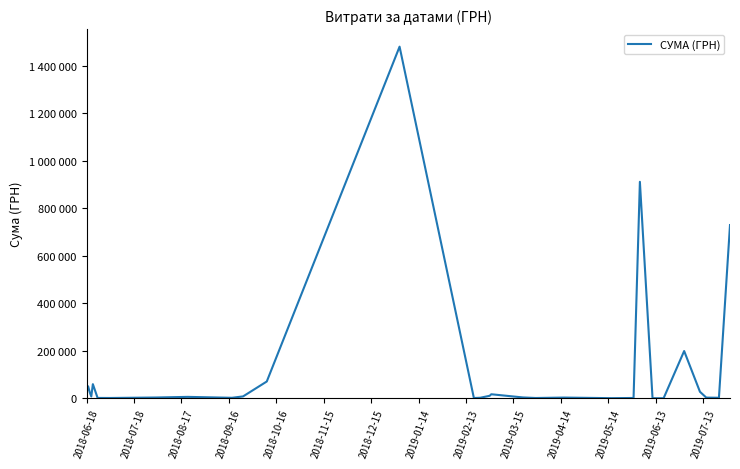

Does the chart have visible grid lines?

No